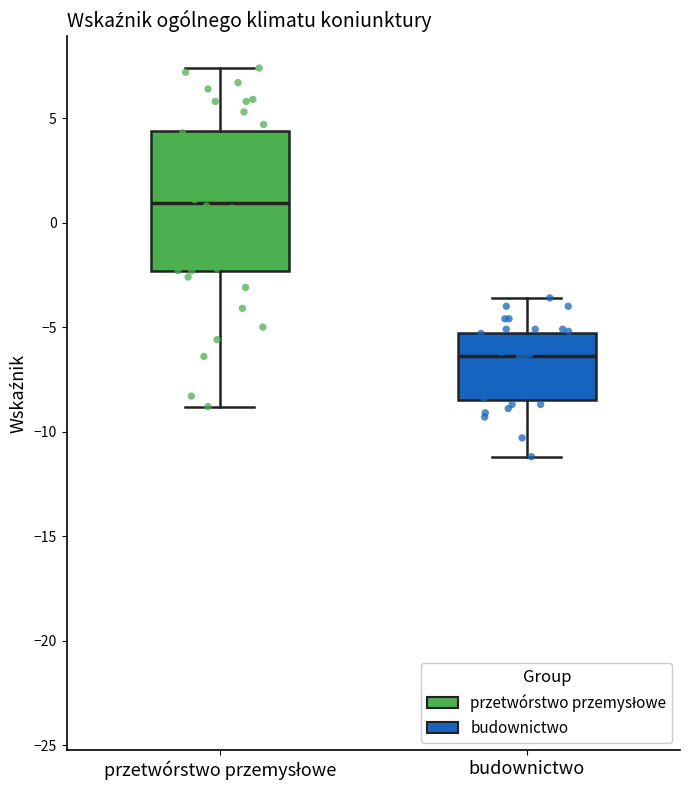

Reading left to right, read every box against the y-axis: the position of its median line, the range the box covers, and the ends of its whiskers. The values are not printed on the chart, so give them approximately, as read against the axis.

przetwórstwo przemysłowe: median 1.0, box -2.5 to 4.5, whiskers -9.0 to 7.5
budownictwo: median -6.5, box -8.5 to -5.5, whiskers -11.0 to -3.5